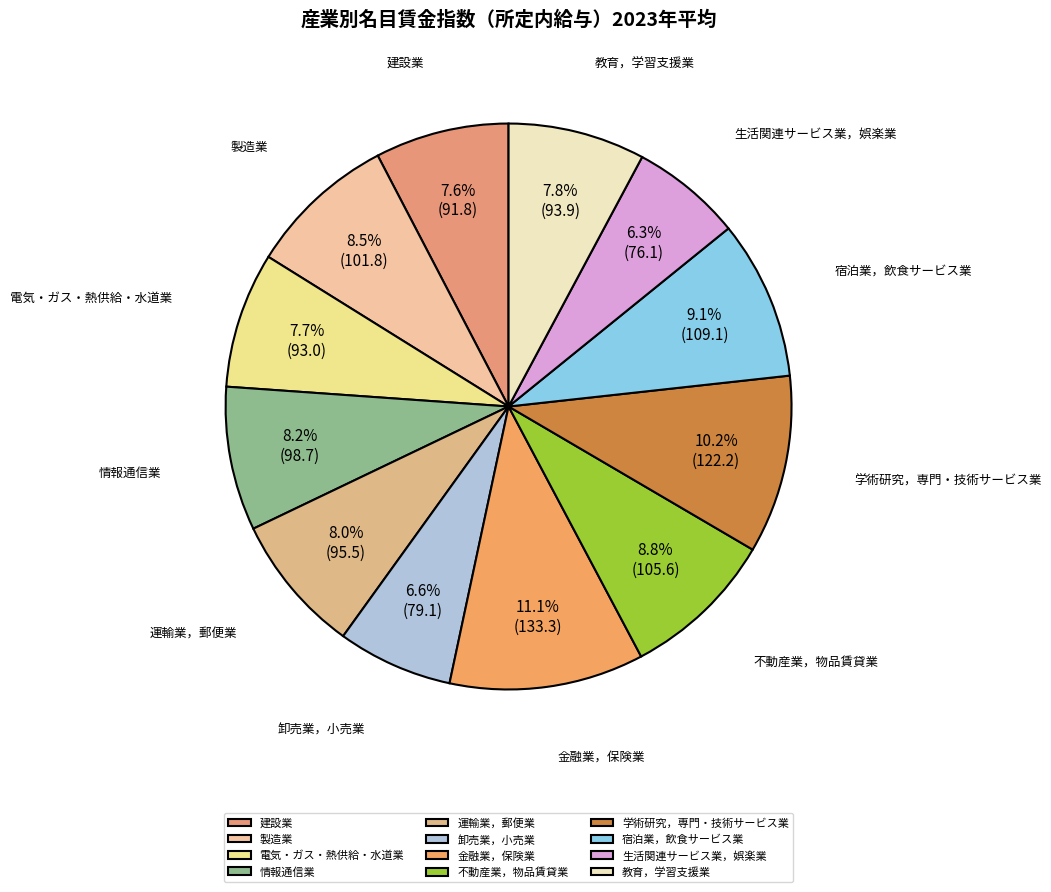

What is the total percentage of 情報通信業 and 金融業，保険業?

19.3%